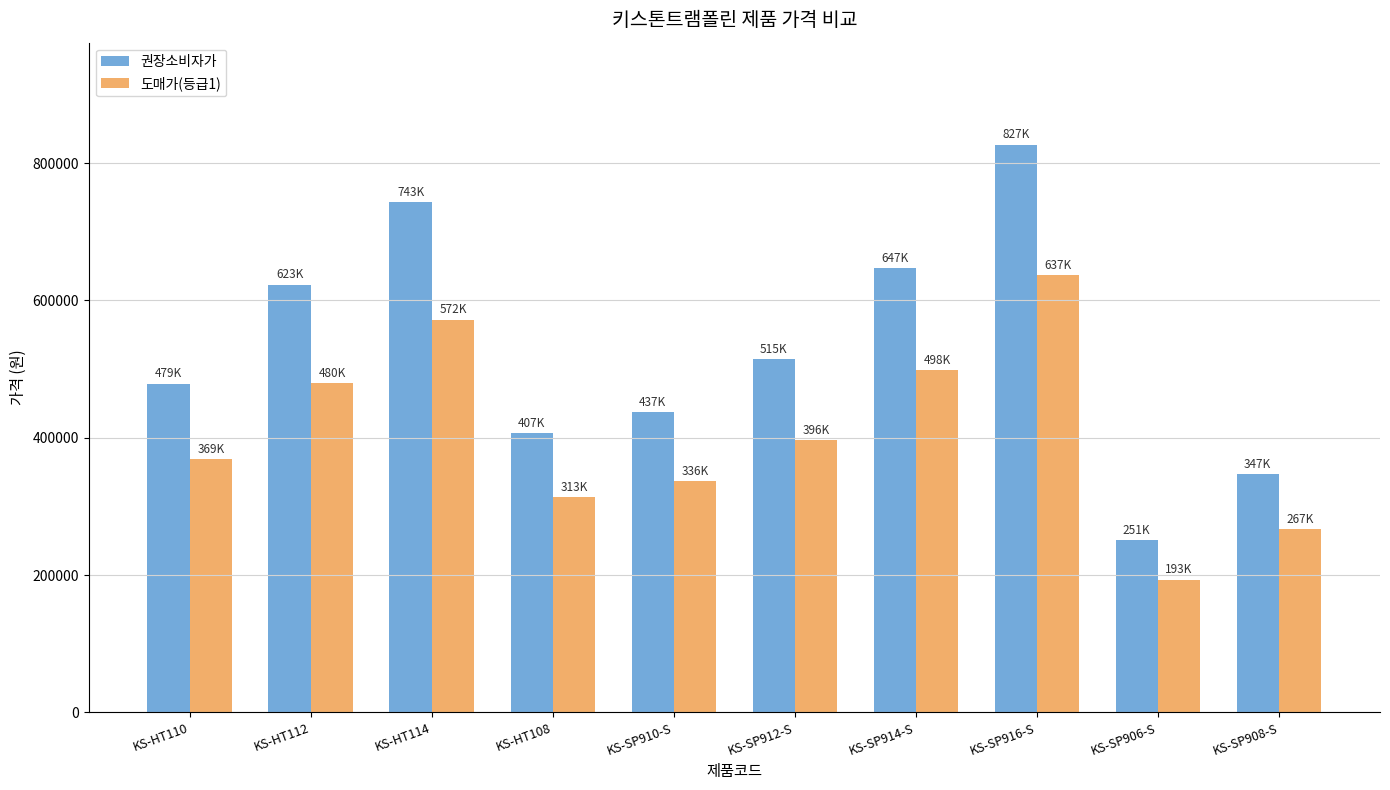

What is the difference between the maximum and minimum values in the 권장소비자가 series?

576000